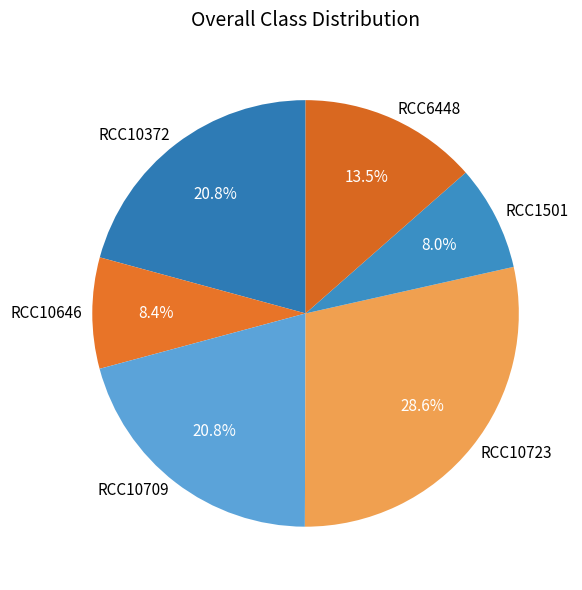

Which slice is the largest?

RCC10723